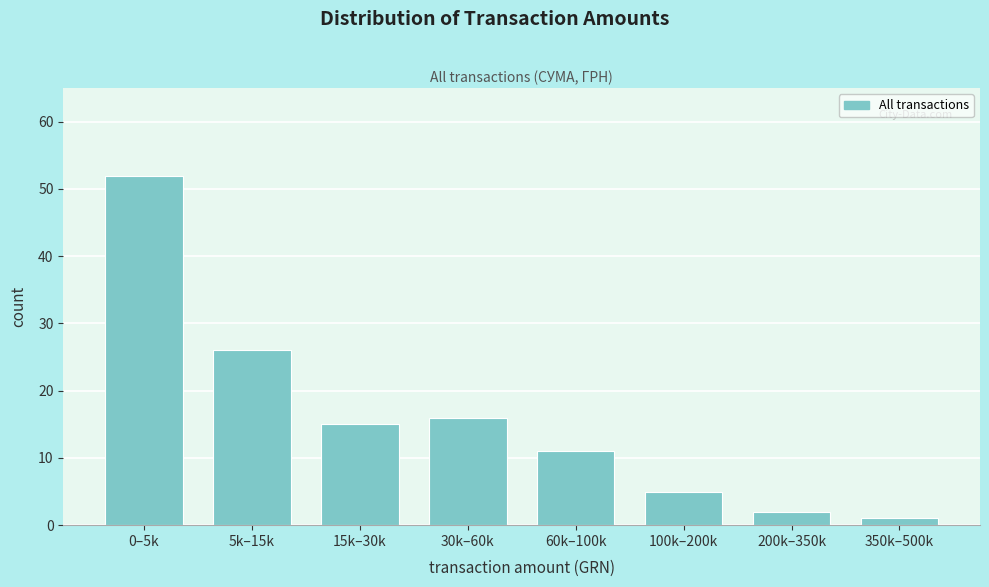

Reading left to right, transcribe all the data shown in this chart.

0–5k=52	5k–15k=26	15k–30k=15	30k–60k=16	60k–100k=11	100k–200k=5	200k–350k=2	350k–500k=1